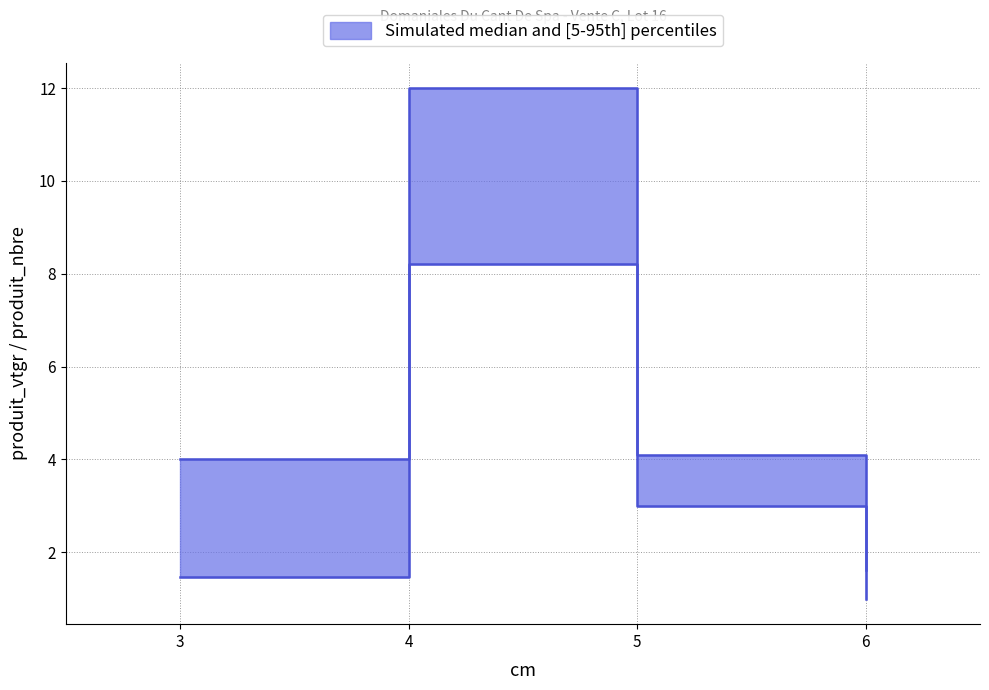

What is the lowest value of the produit_vtgr series?

1.5